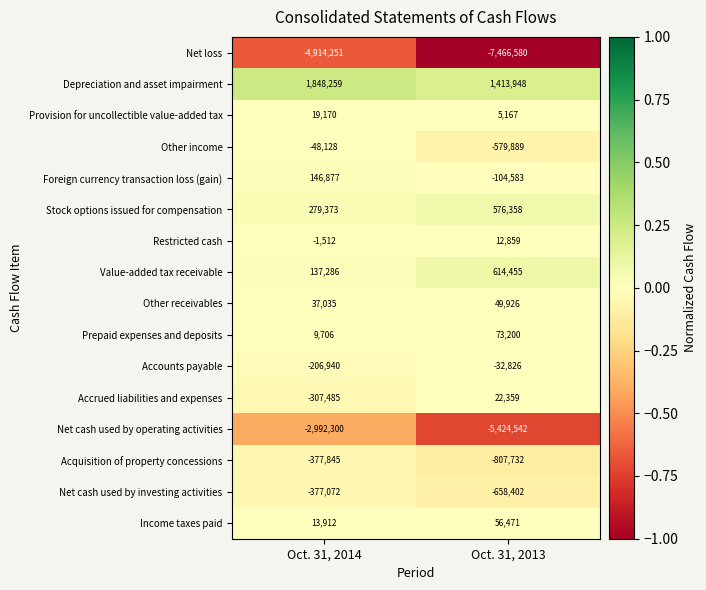

Which category has the highest value across all series?

Oct. 31, 2014